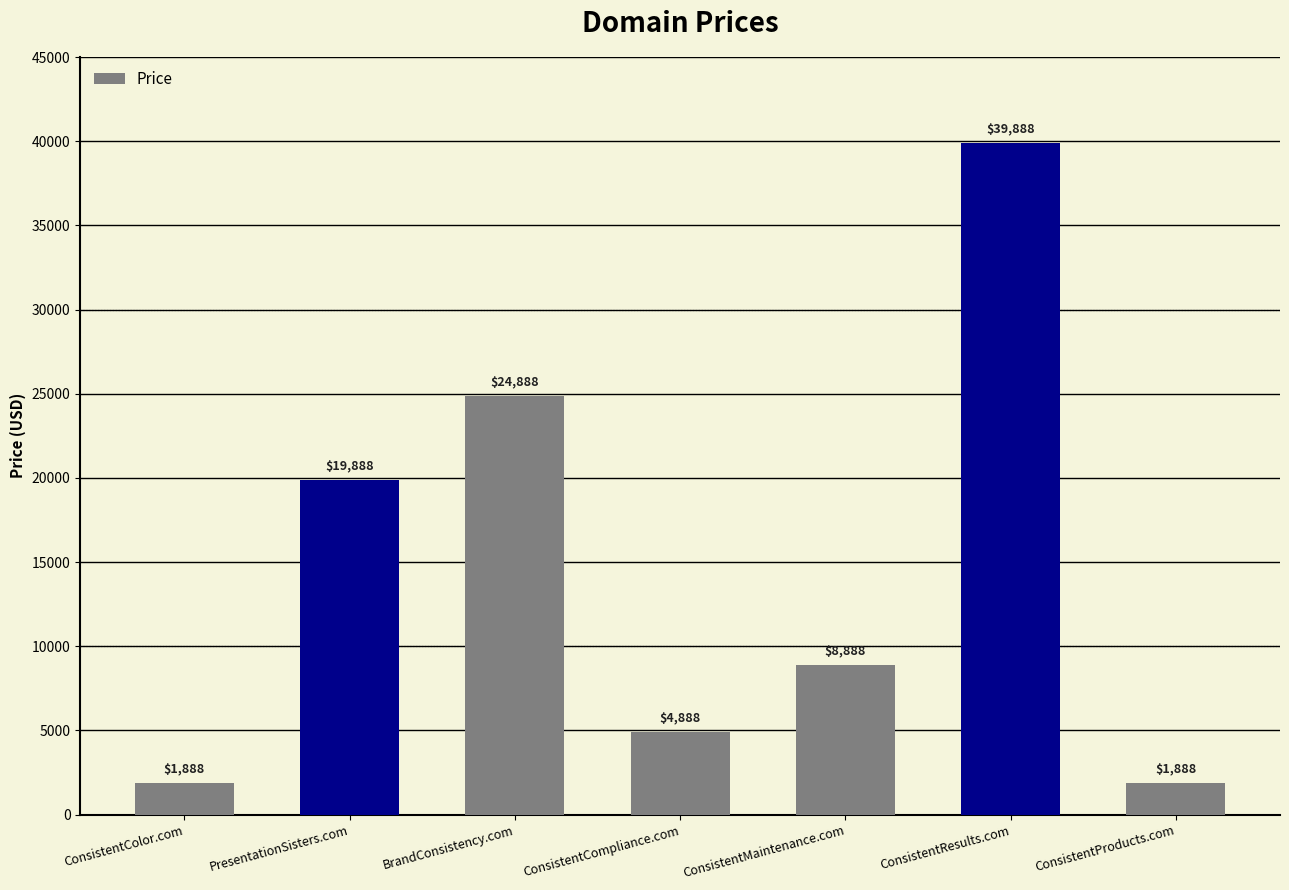

Where is the data nearest to the value 20888?

PresentationSisters.com